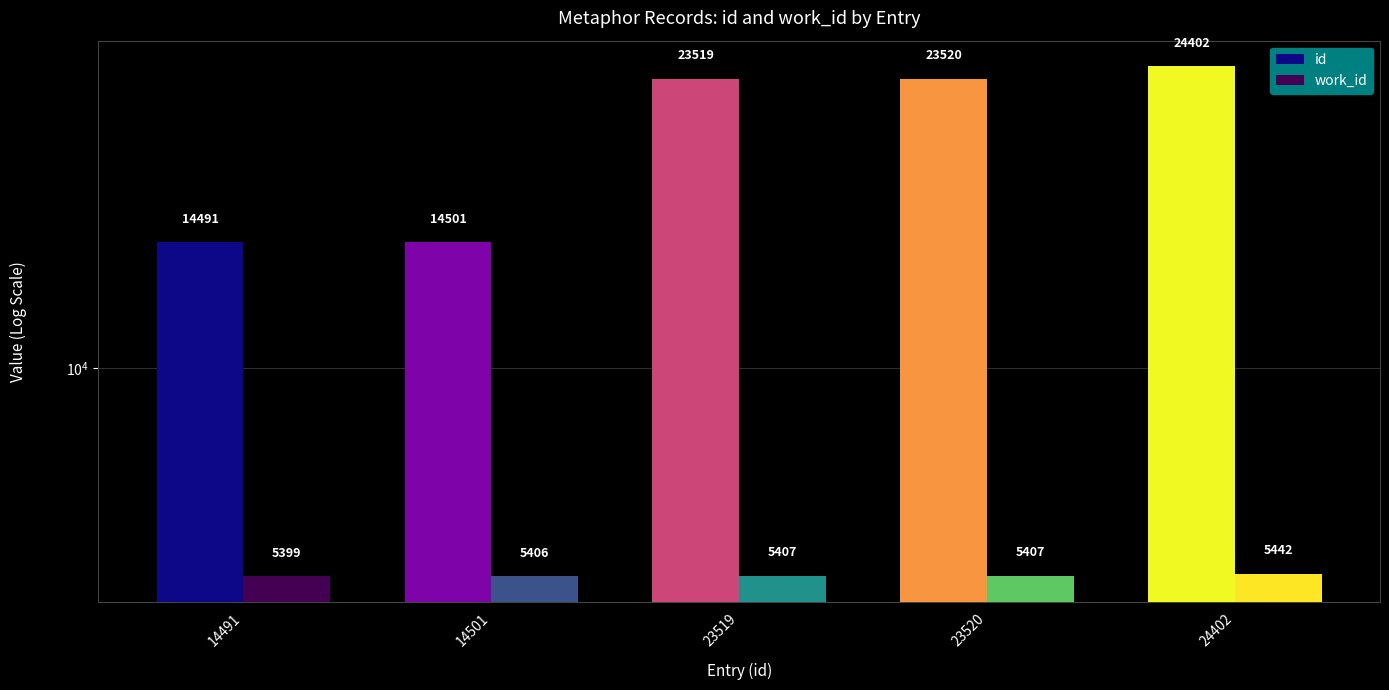

Are the bars grouped side by side (vs. stacked)?

Yes